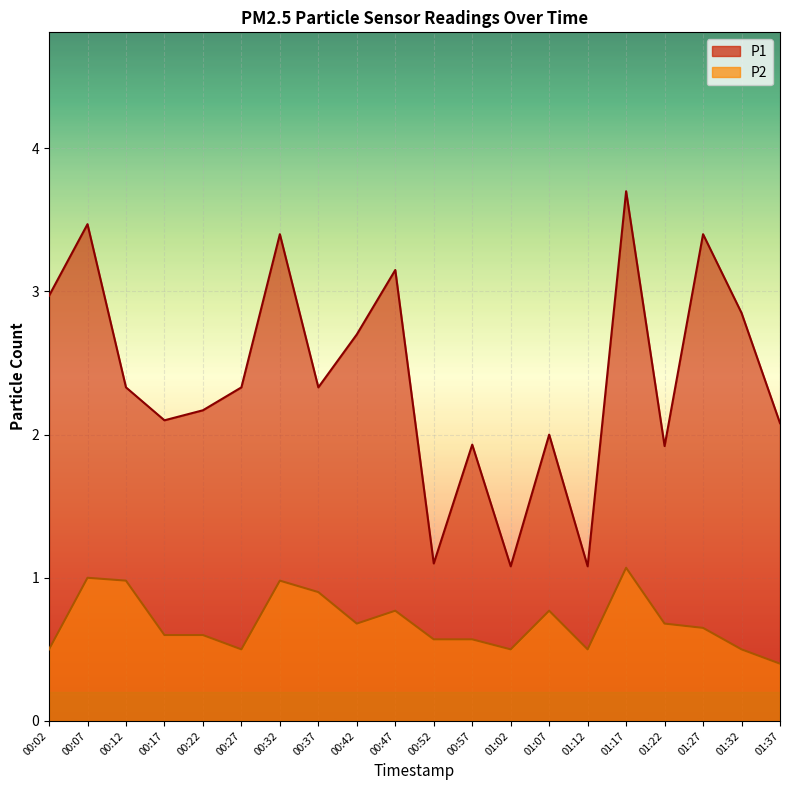

How many data points in P1 are above 2?

14